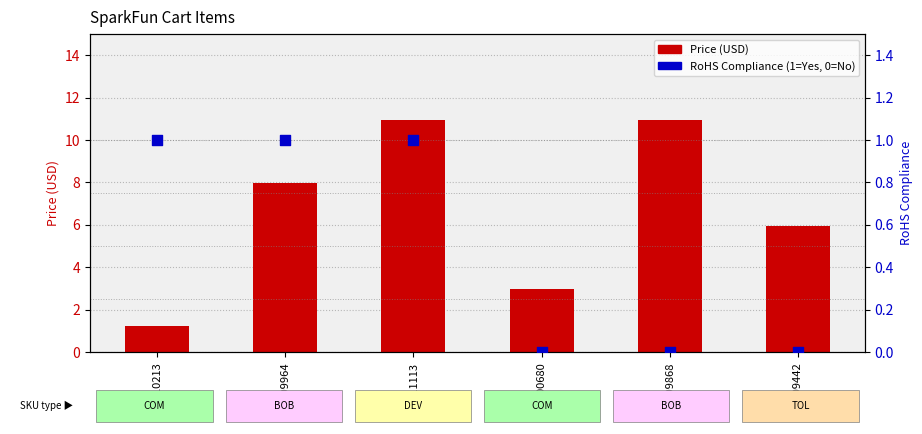

Which series has the largest Y range (max minus min)?

Price (USD)